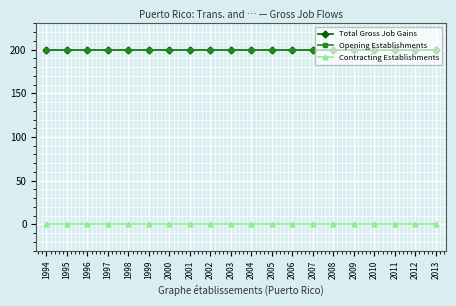

What is the spread (max minus min) of values at 2013?

200